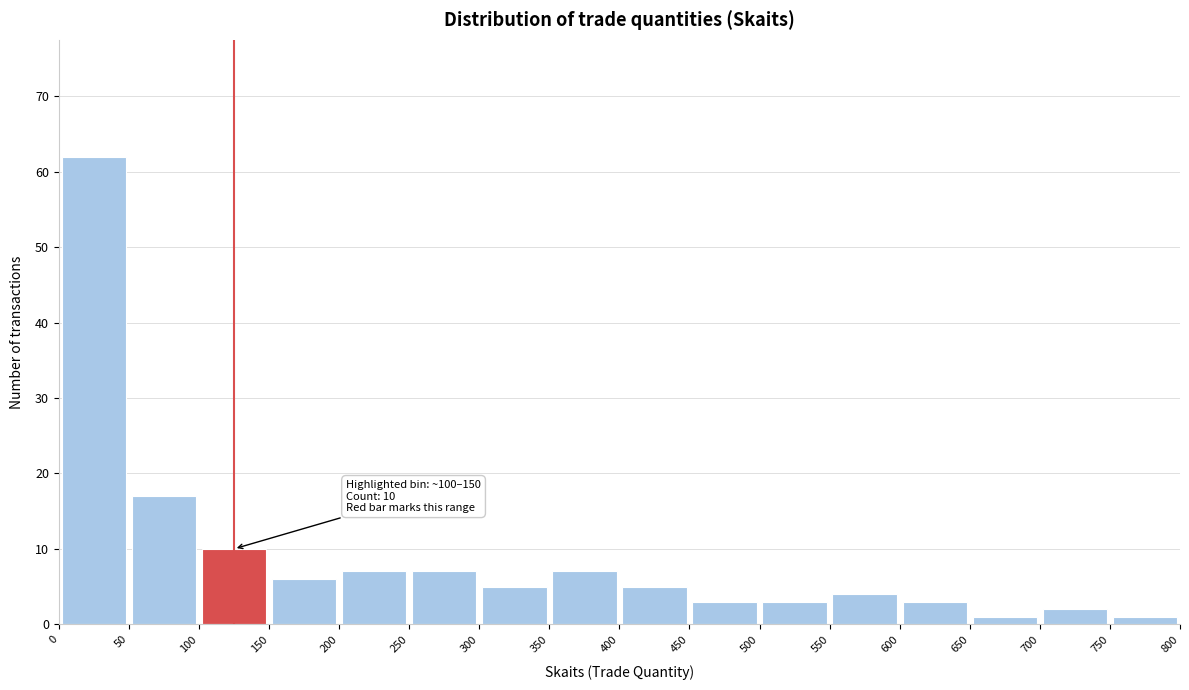

Which range on the x-axis has the tallest bar?

0 to 50